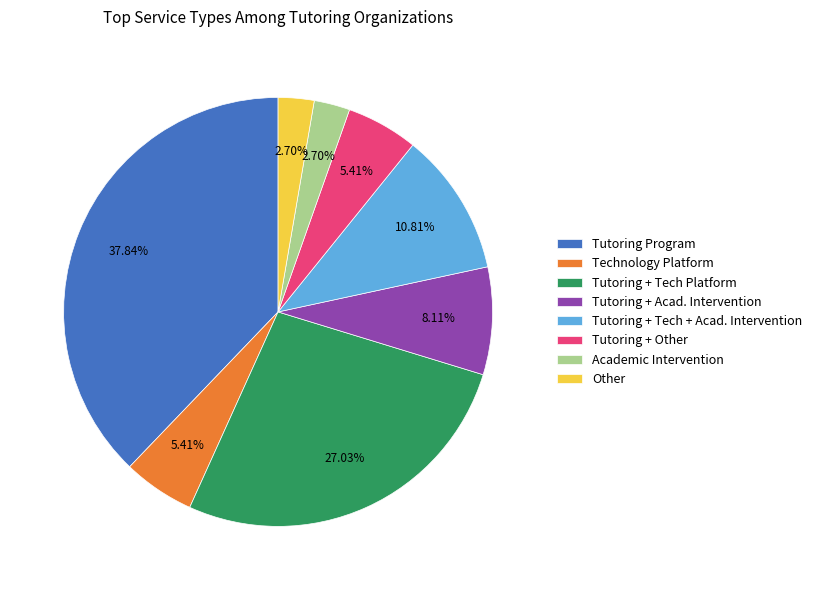

Is there a majority slice in this chart?

No